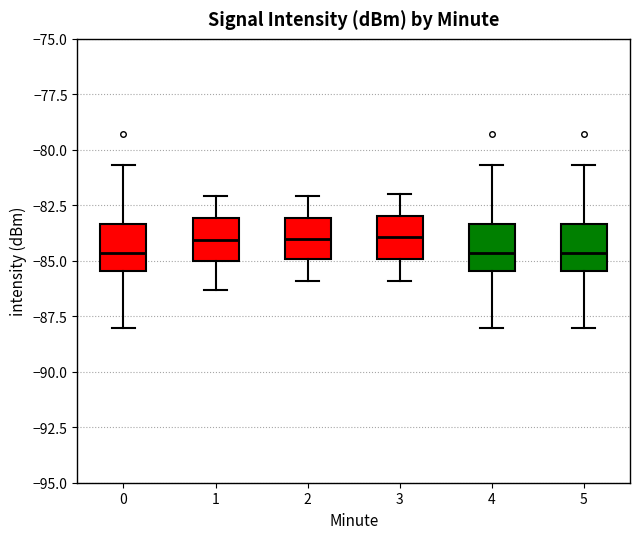

Where is the lower edge of the box at x = 2 on the y-axis? The values are not printed on the chart, so give them approximately, as read against the axis.

-85.0